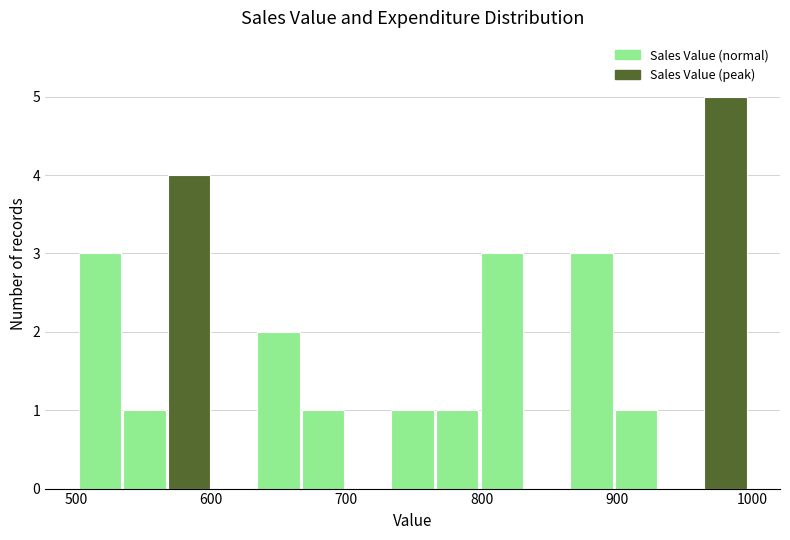

Around what value on the x-axis is the tallest bar? Give the approximate position of its centre, as read against the axis.

980